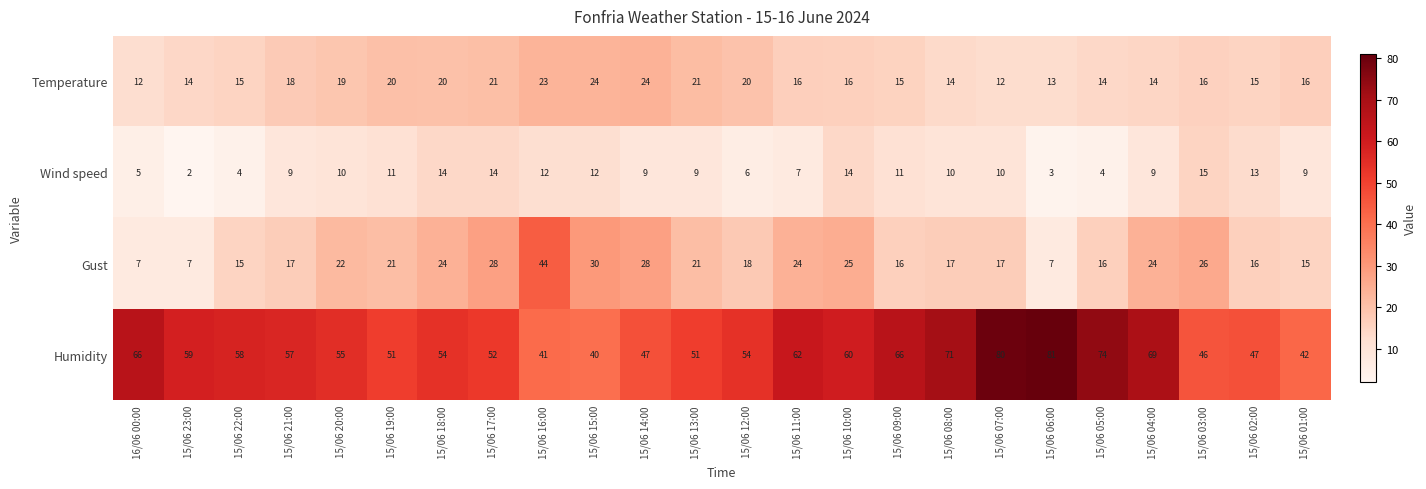

Between 15/06 21:00 and 15/06 13:00, which series saw the biggest shift?

Humidity